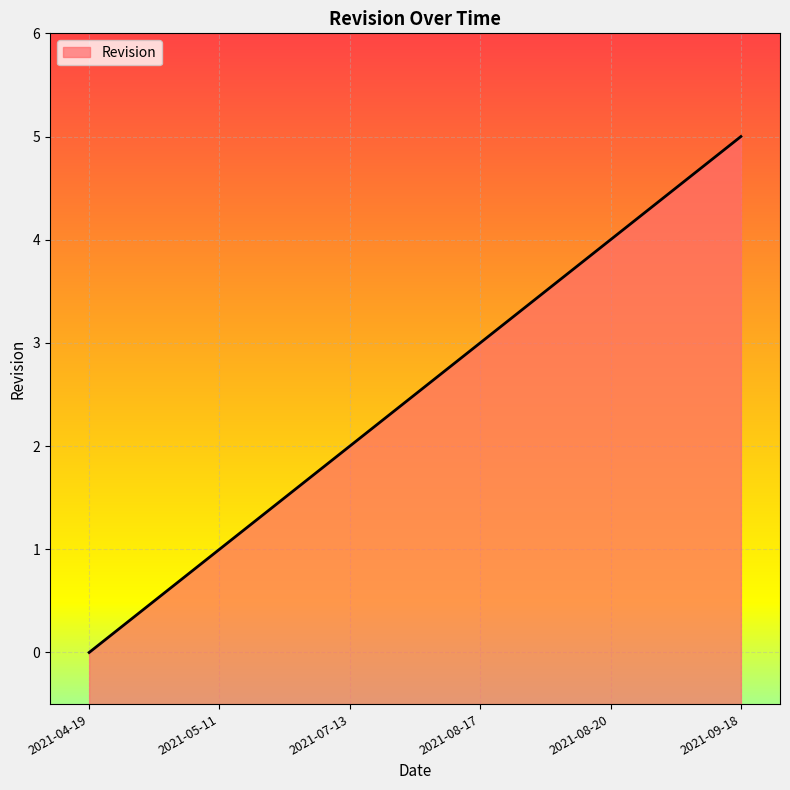

Approximately how many times larger is the value at 2021-08-17 compared to 2021-05-11?

3.0